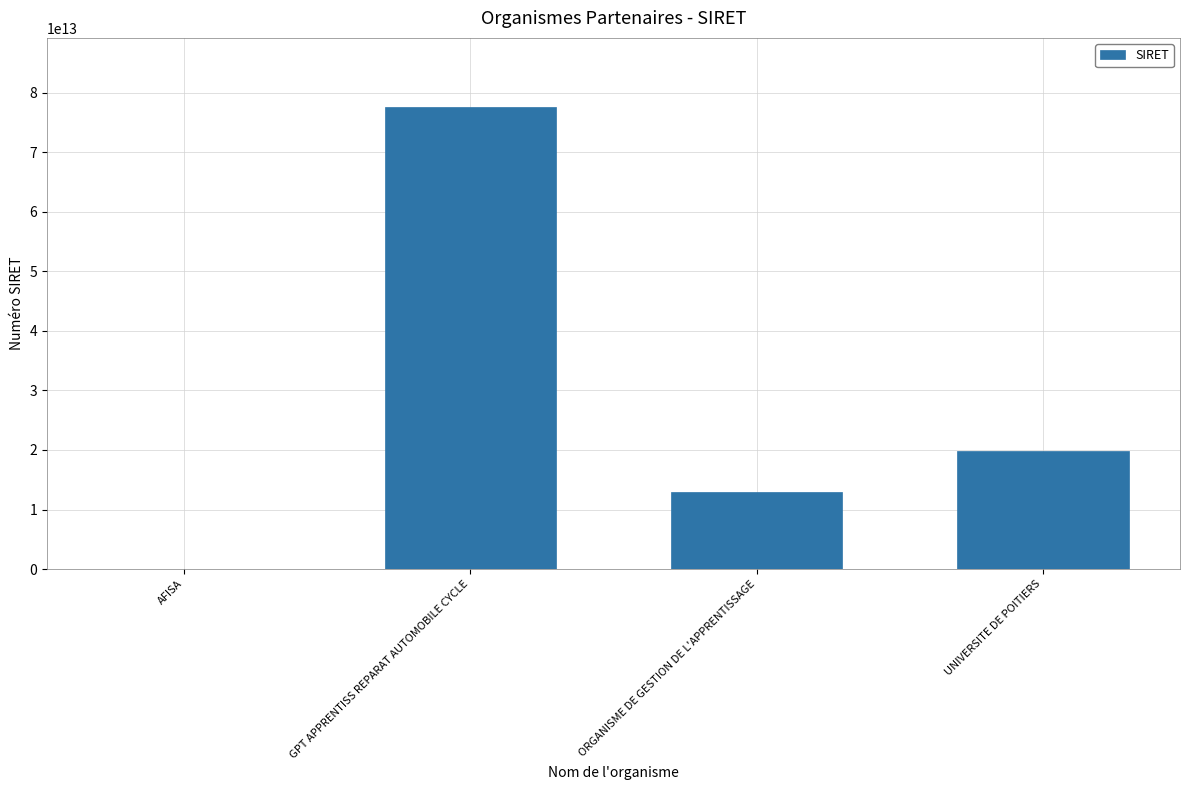

At which label is the value closest to 38784405600016?

UNIVERSITE DE POITIERS